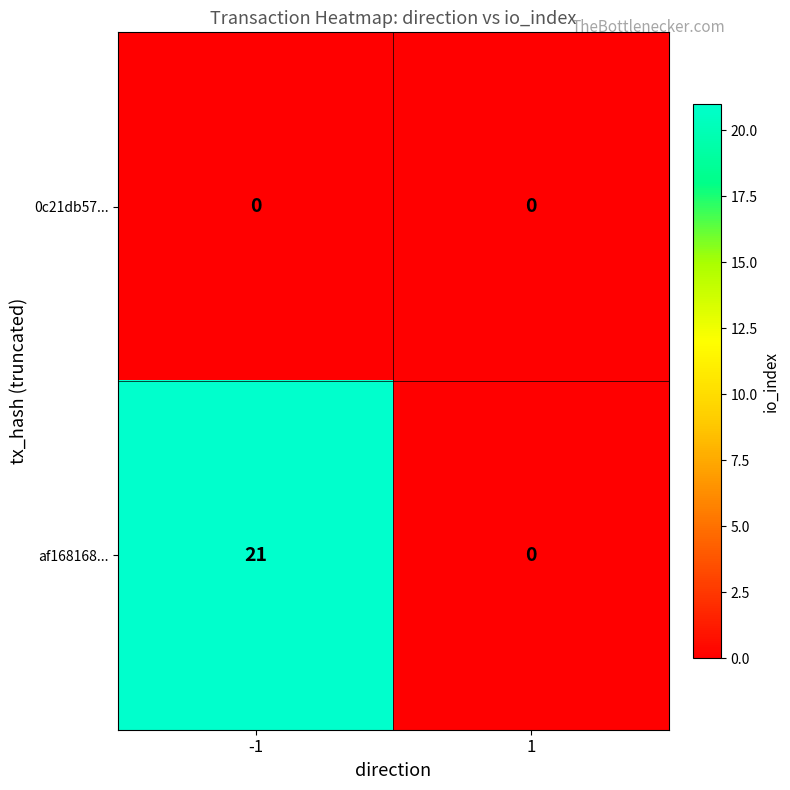

What is the greatest value displayed?

21